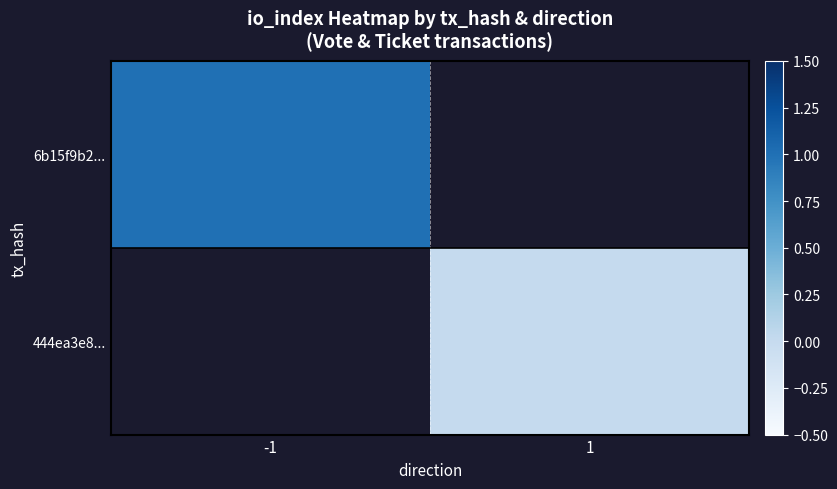

At how many categories does at least one series exceed 0?

1